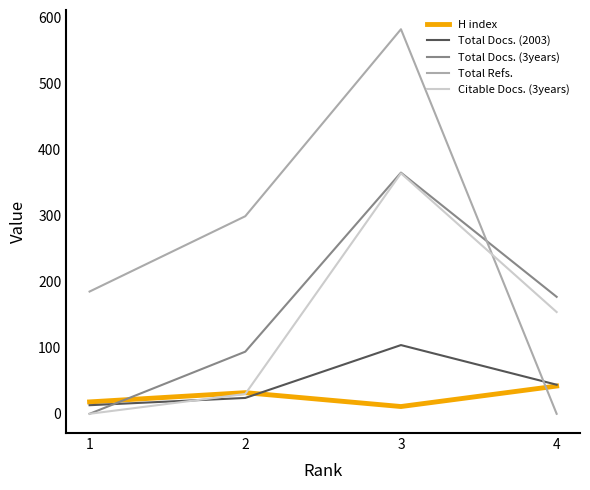

What is the difference between the Total Refs. values at 1 and 3?

397